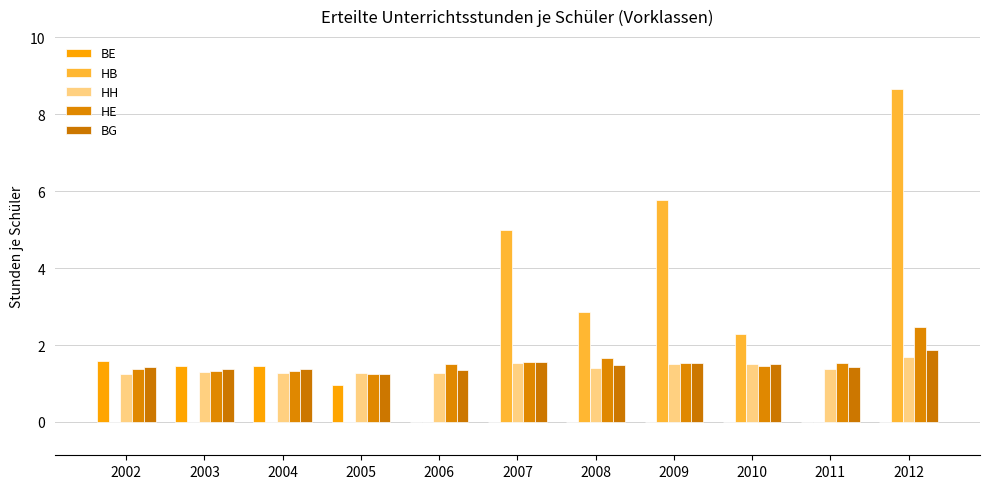

Rank the series at 2006 from highest to lowest value.

HE, BG, HH, BE, HB